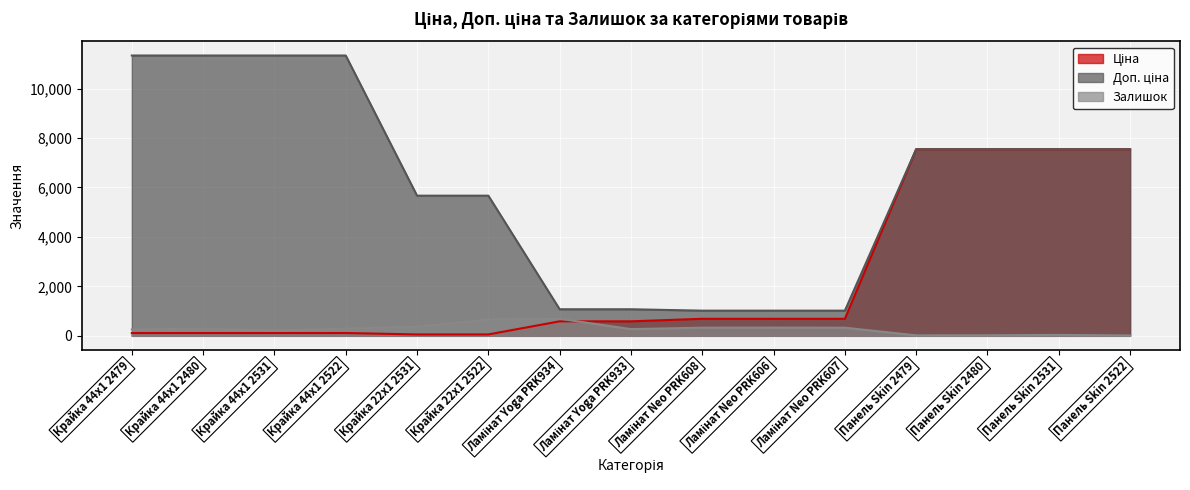

What is the difference between the maximum and minimum values in the Залишок series?

677.0